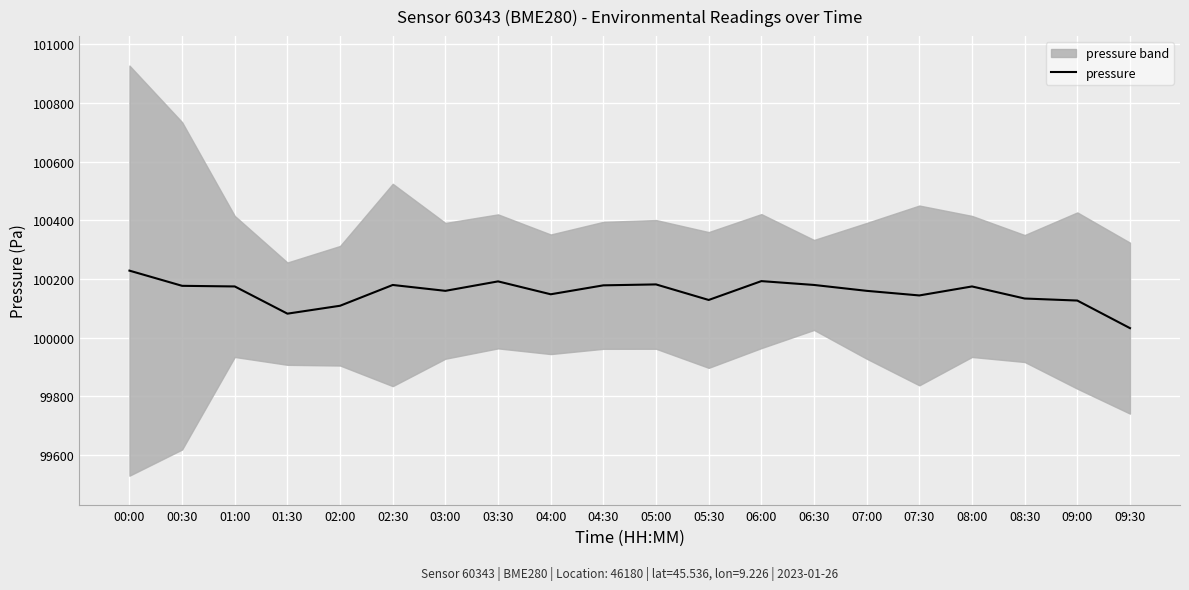

List the labels in order of value, smallest first.

09:30, 01:30, 02:00, 09:00, 05:30, 08:30, 07:30, 04:00, 03:00, 07:00, 01:00, 08:00, 00:30, 04:30, 02:30, 06:30, 05:00, 03:30, 06:00, 00:00